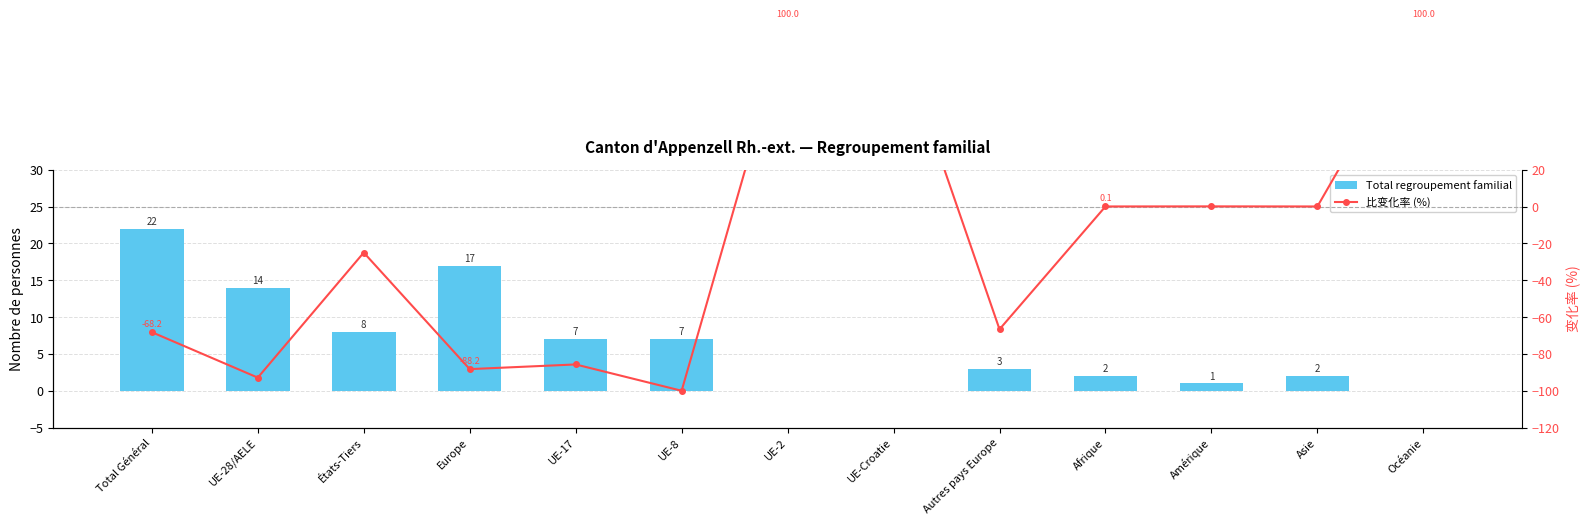

What is the average value of the Total regroupement familial series?

6.4